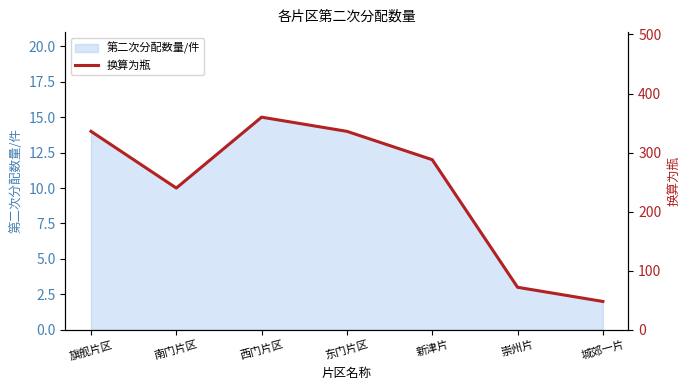

List the labels in order of value, largest first.

西门片区, 旗舰片区, 东门片区, 新津片, 南门片区, 崇州片, 城郊一片